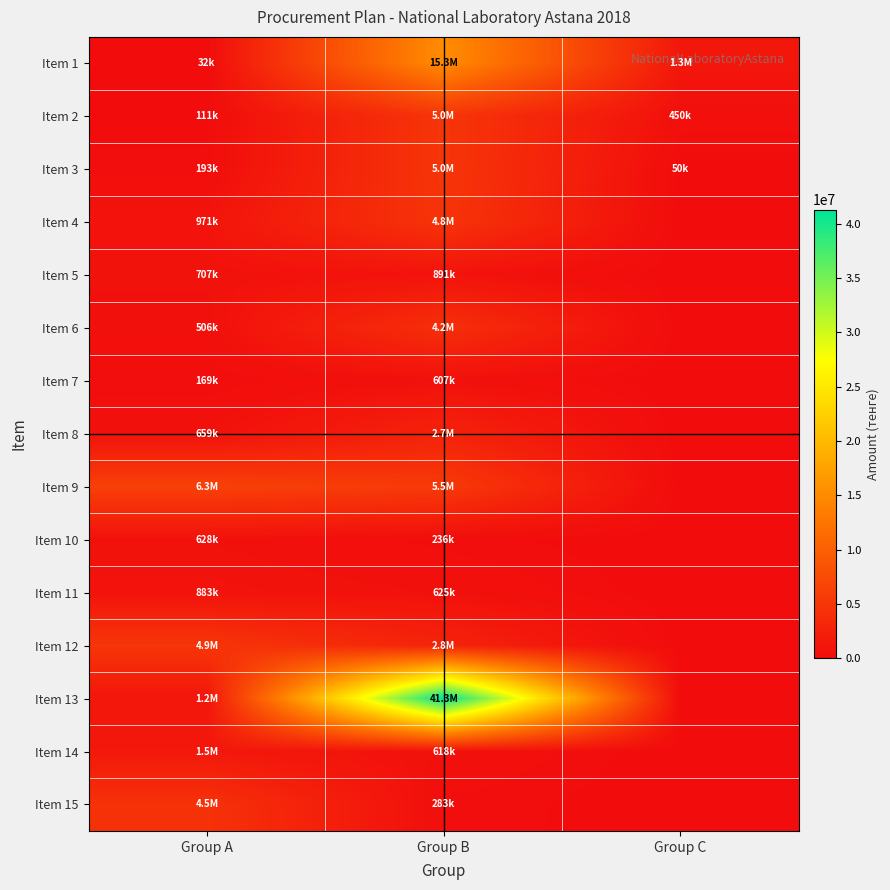

What is the total value across all series at Group B?

89735858